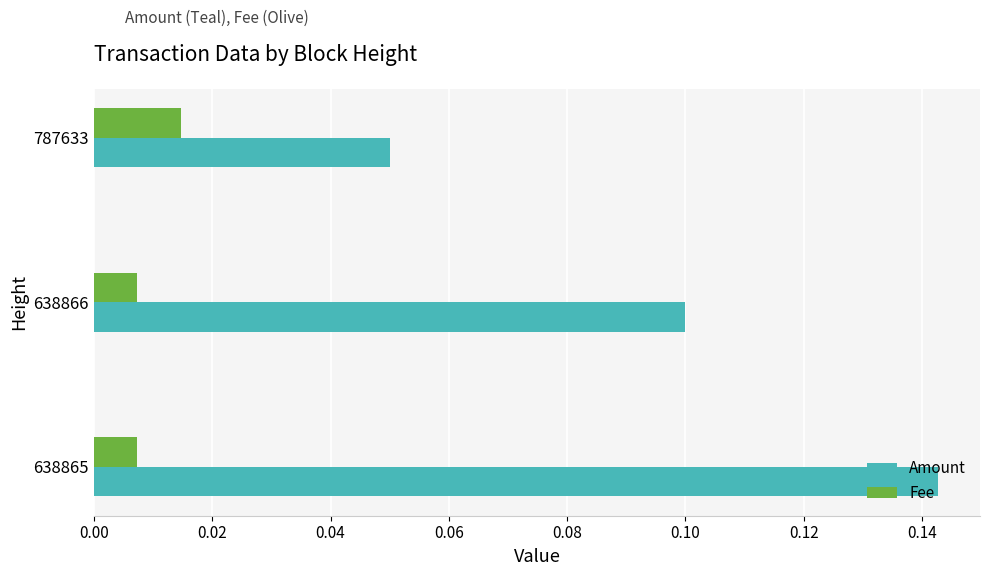

Which series has the largest total across all categories?

Amount